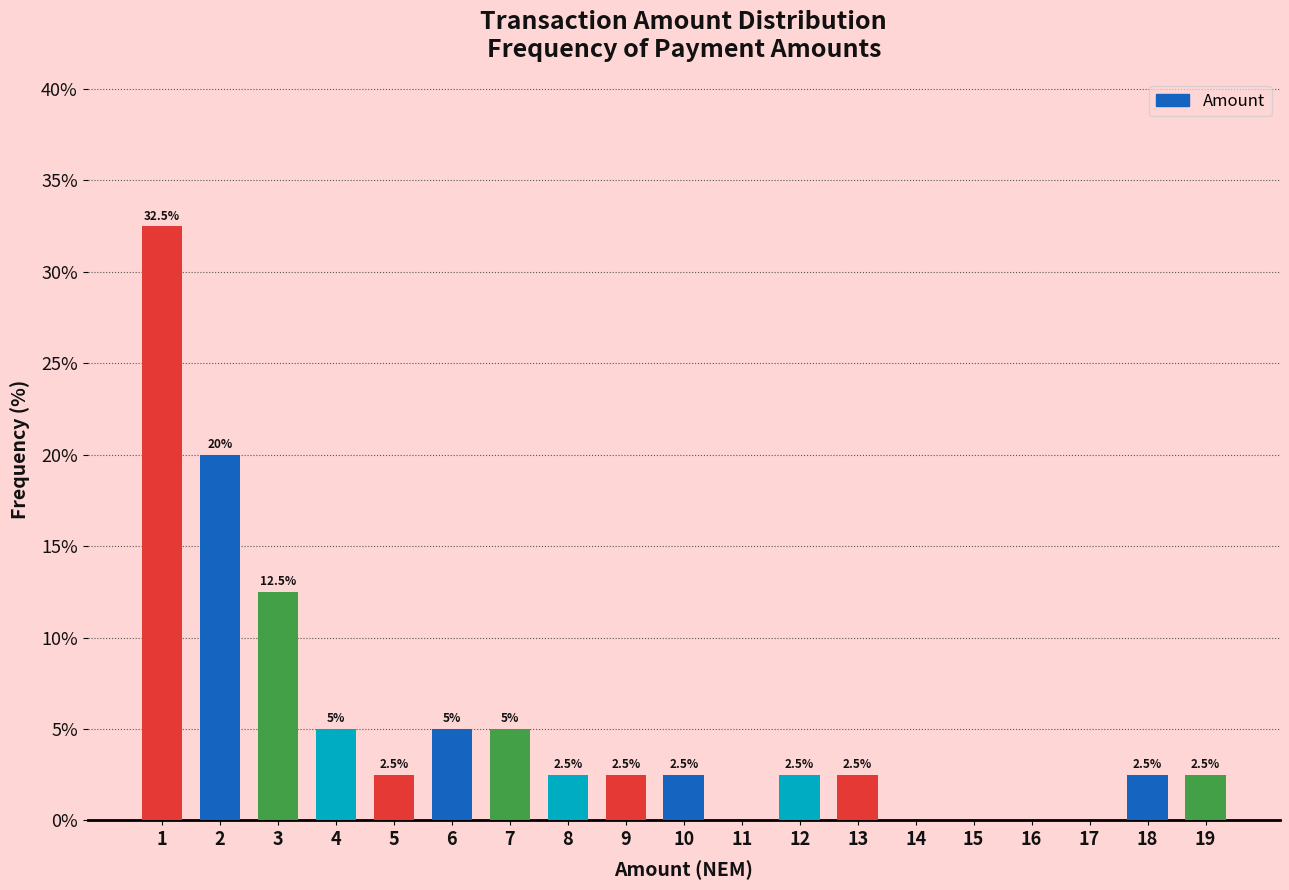

Reading left to right, extract all data points from this chart.

1=32.5	2=20.0	3=12.5	4=5.0	5=2.5	6=5.0	7=5.0	8=2.5	9=2.5	10=2.5	11=0.0	12=2.5	13=2.5	14=0.0	15=0.0	16=0.0	17=0.0	18=2.5	19=2.5